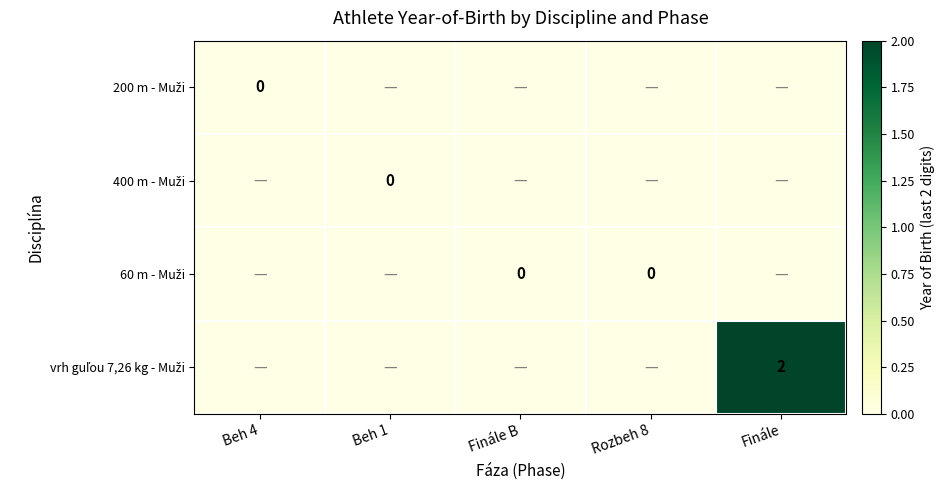

What is the total value across all series at Rozbeh 8?

-3